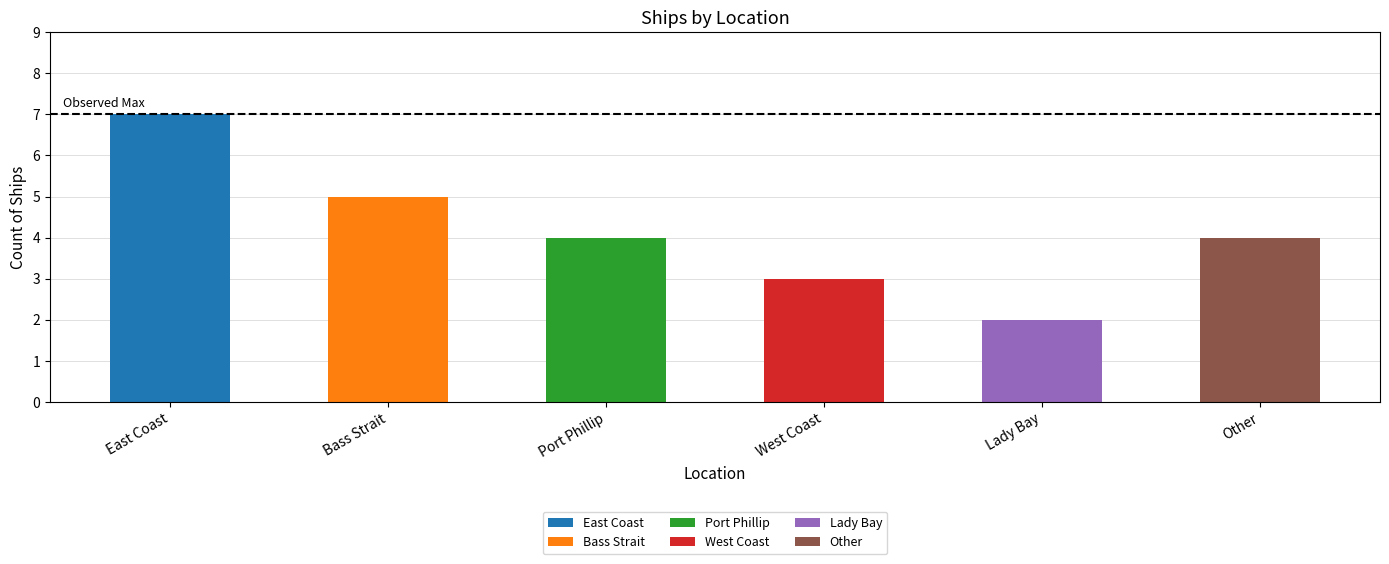

At which label is the value closest to 4?

Port Phillip